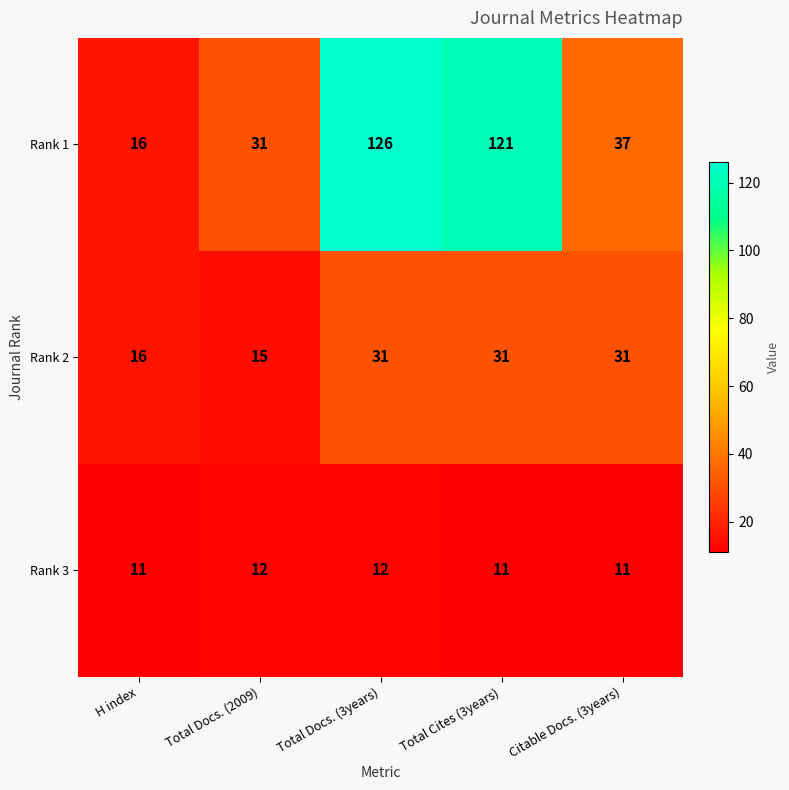

Is it true that Rank 3 equals 11 at Citable Docs. (3years)?

True